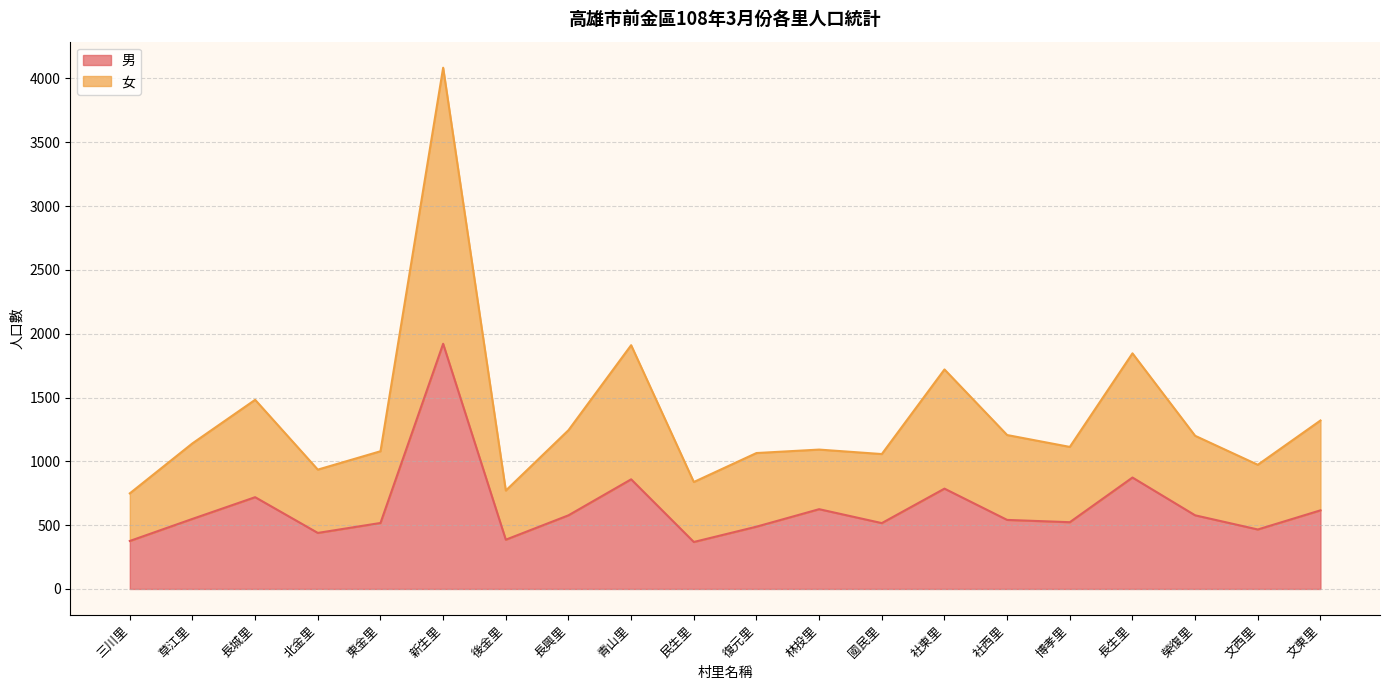

What are all the series names shown in the legend?

男, 女